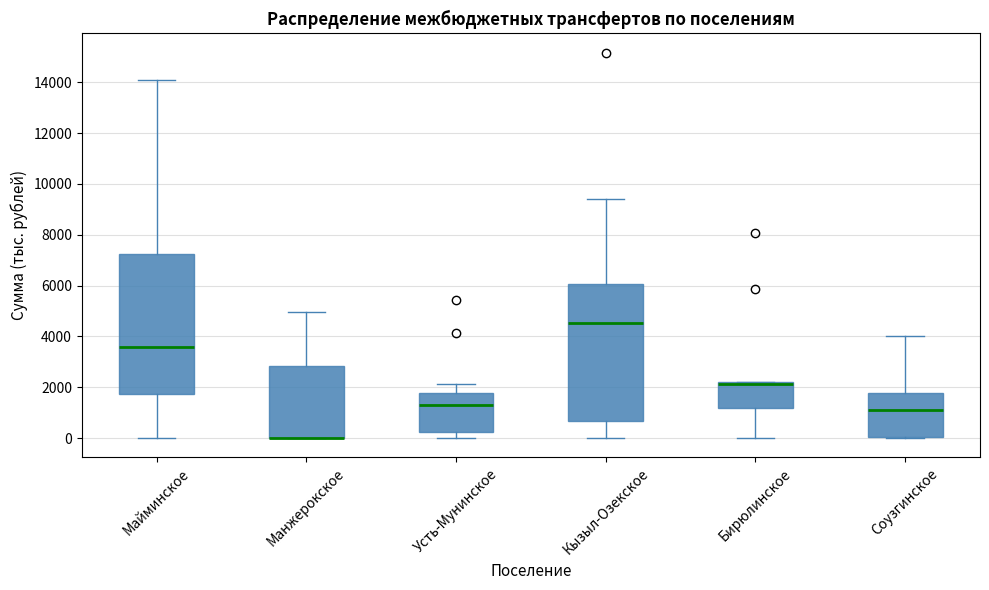

Reading left to right, read every box against the y-axis: the position of its median line, the range the box covers, and the ends of its whiskers. The values are not printed on the chart, so give them approximately, as read against the axis.

Майминское: median 3600, box 1800 to 7200, whiskers 0 to 14000
Манжерокское: median 0 (drawn on the box's lower edge), box 0 to 2800, whiskers 0 to 5000
Усть-Мунинское: median 1200, box 200 to 1800, whiskers 0 to 2200
Кызыл-Озекское: median 4600, box 600 to 6000, whiskers 0 to 9400
Бирюлинское: median 2200 (just below the box's upper edge), box 1200 to 2200, whiskers 0 to 2200
Соузгинское: median 1200, box 0 to 1800, whiskers 0 to 4000